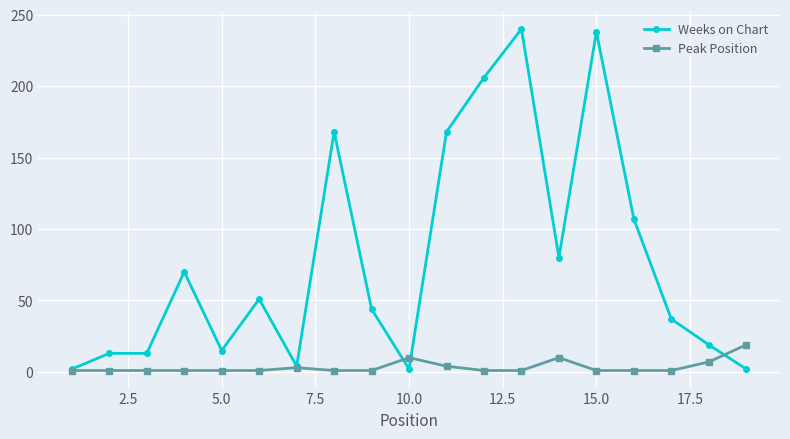

True or false: Peak Position has more than 1 interior local peaks.

True